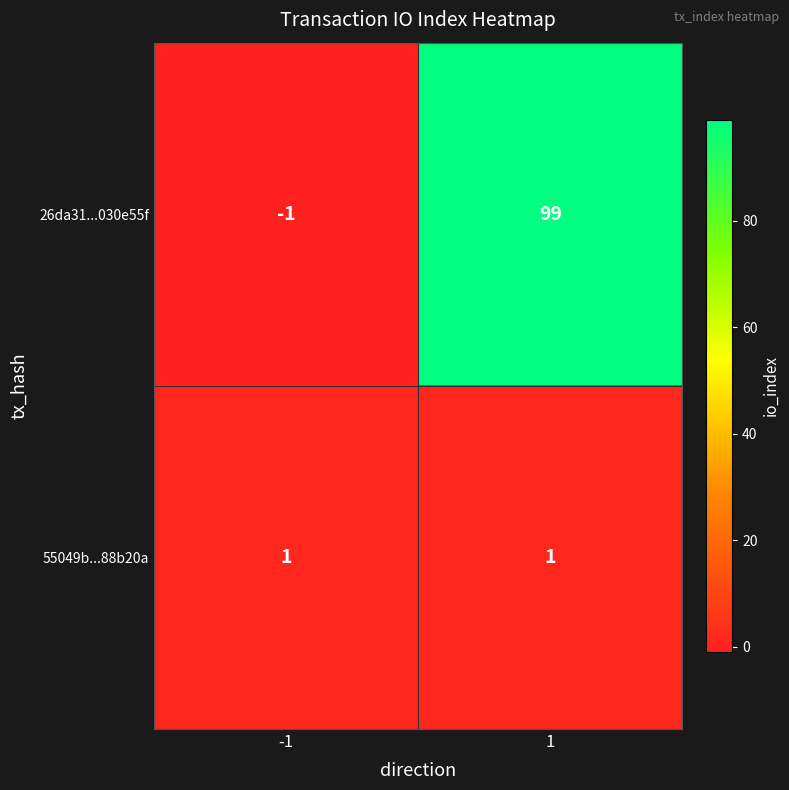

Is it true that 55049b...88b20a equals 0 at 1?

False